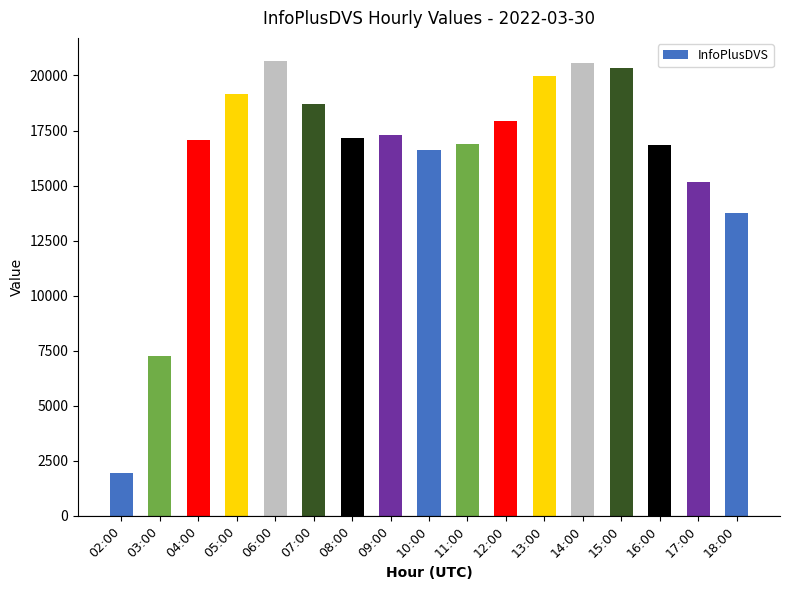

The value at 15:00 is 4908. True or false?

False